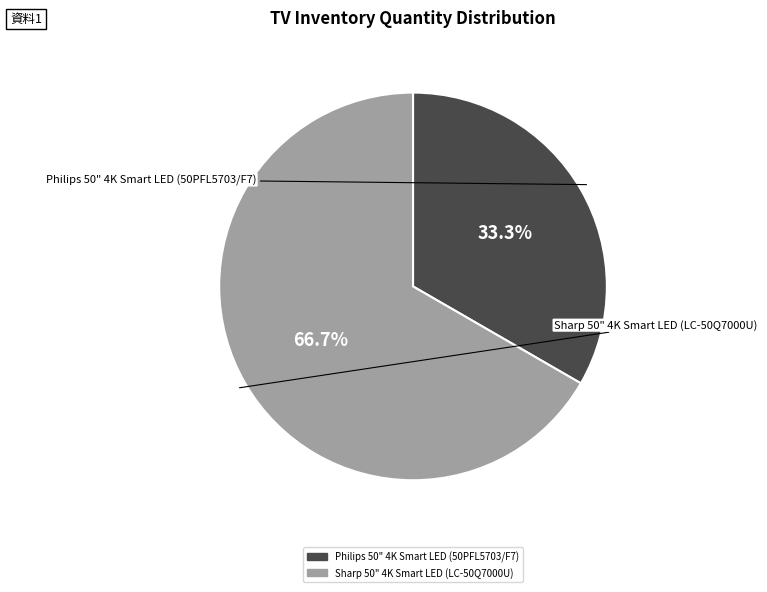

What percentage do Sharp 50" 4K Smart LED (LC-50Q7000U) and Philips 50" 4K Smart LED (50PFL5703/F7) together represent?

100.0%